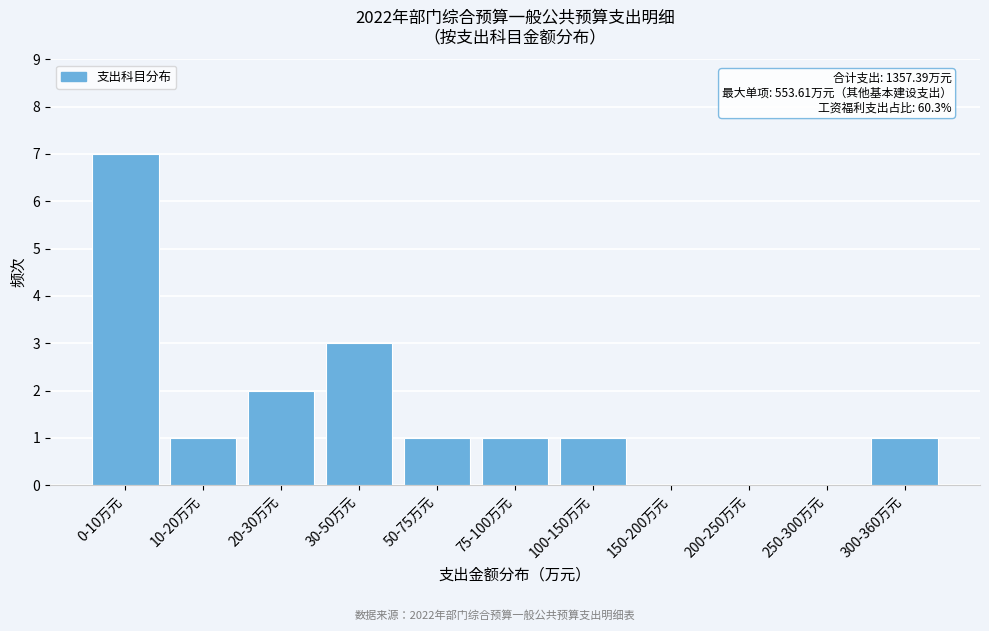

Reading left to right, transcribe all the data shown in this chart.

0-10万元=7	10-20万元=1	20-30万元=2	30-50万元=3	50-75万元=1	75-100万元=1	100-150万元=1	150-200万元=0	200-250万元=0	250-300万元=0	300-360万元=1